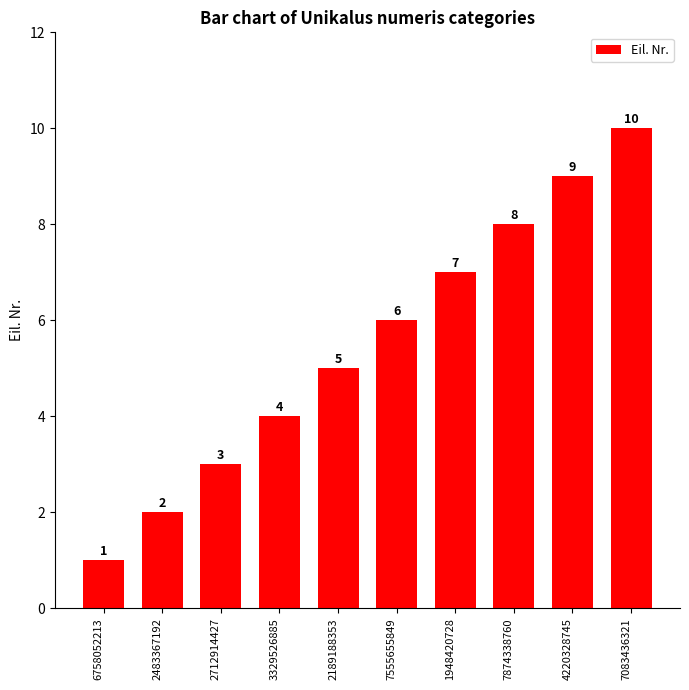

How many series are shown in this chart?

1